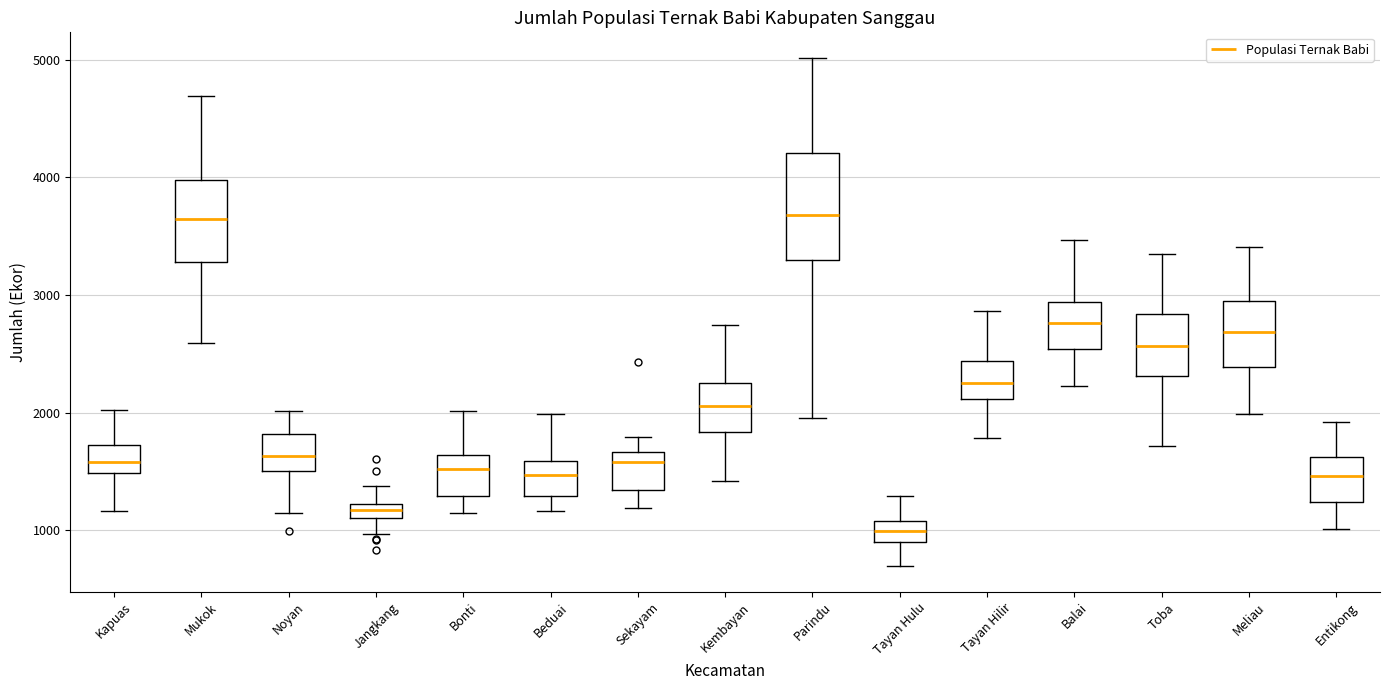

Where does the median line of the box for Beduai sit on the y-axis? The values are not printed on the chart, so give them approximately, as read against the axis.

1500